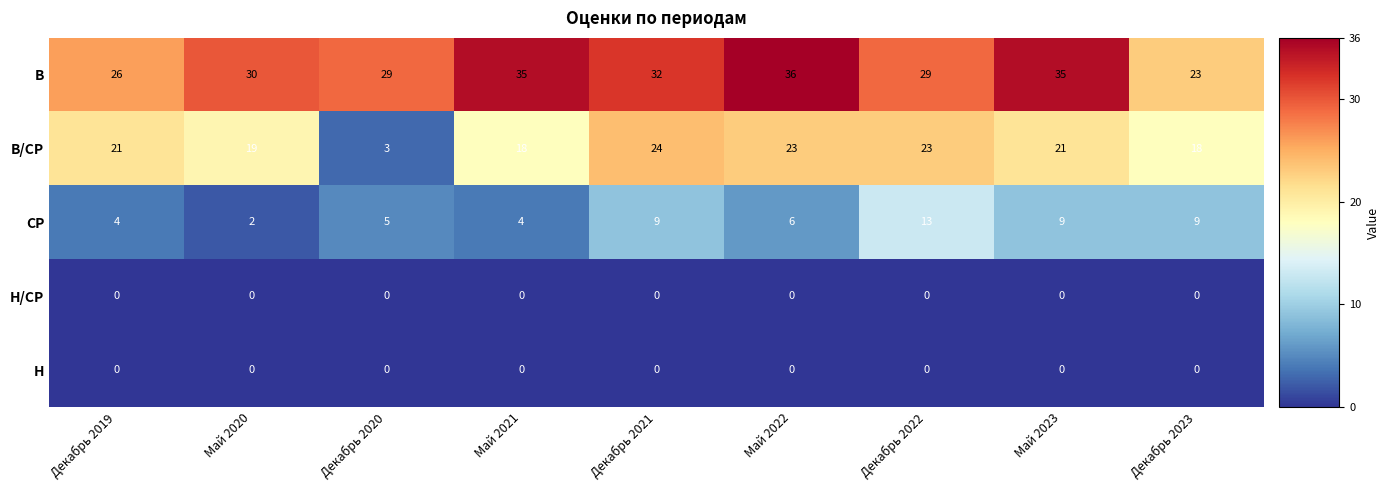

Is it true that Н/СР equals 0 at Декабрь 2022?

True